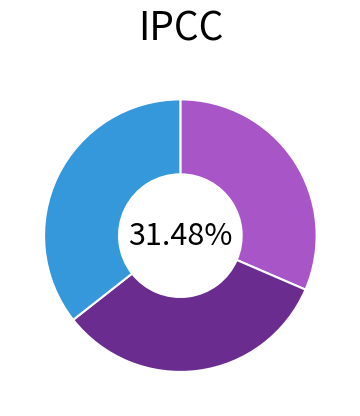

Does any single category account for the majority?

No